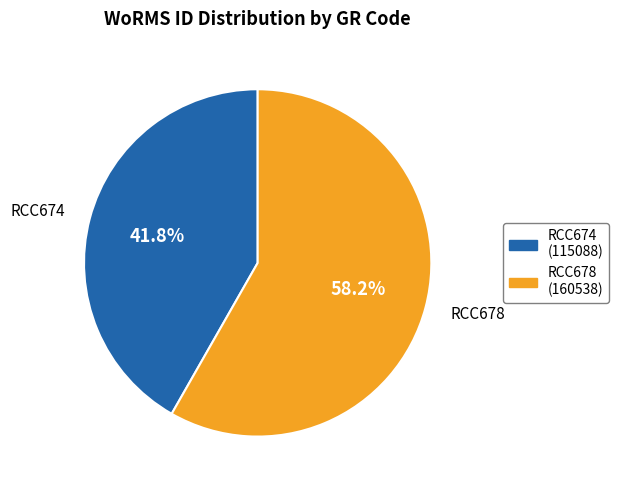

Which has a higher value, RCC674 or RCC678?

RCC678